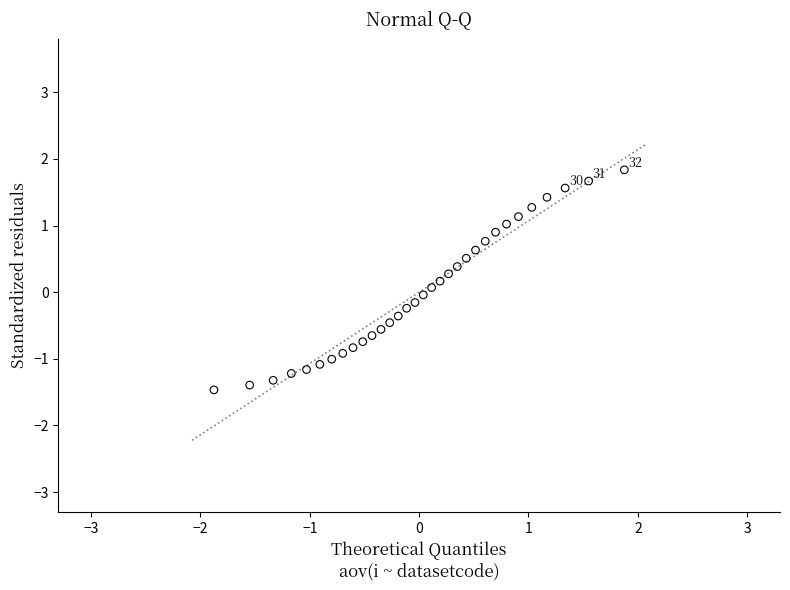

What is the range of X values (max minus min)?

3.8